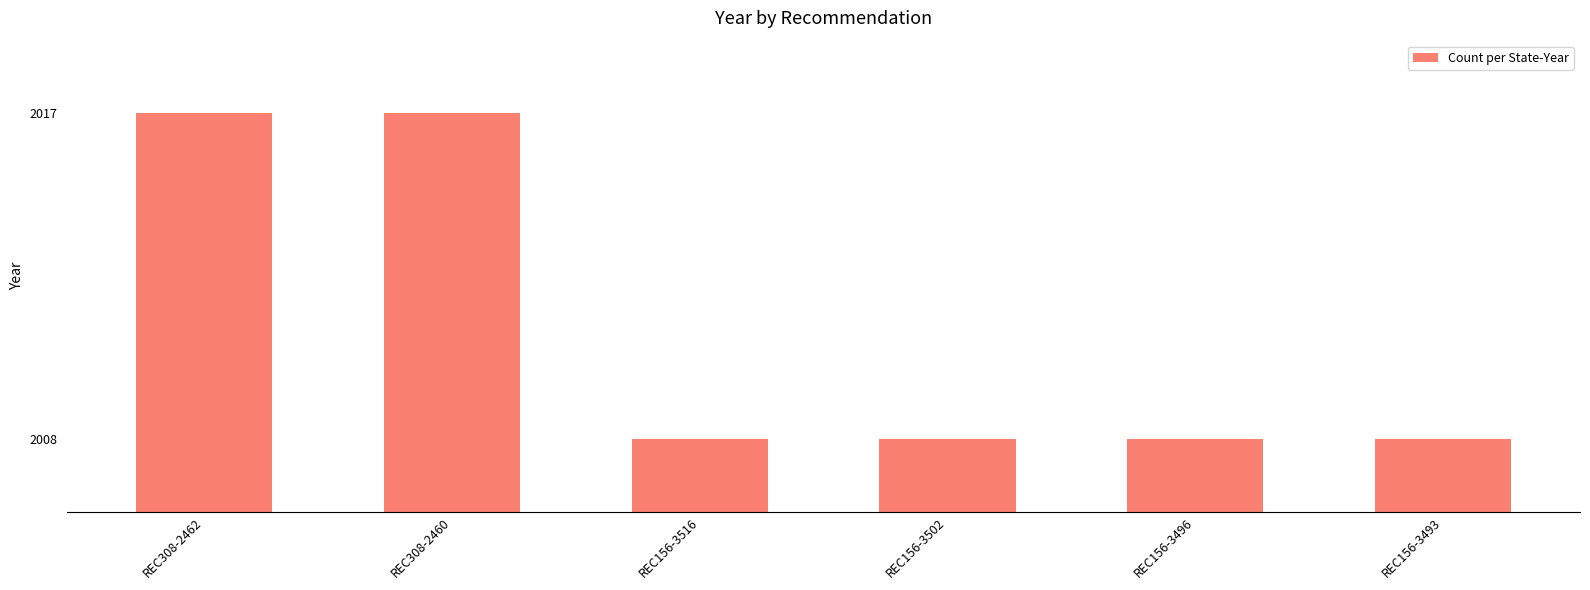

What is the difference between the values at REC156-3502 and REC308-2462?

9